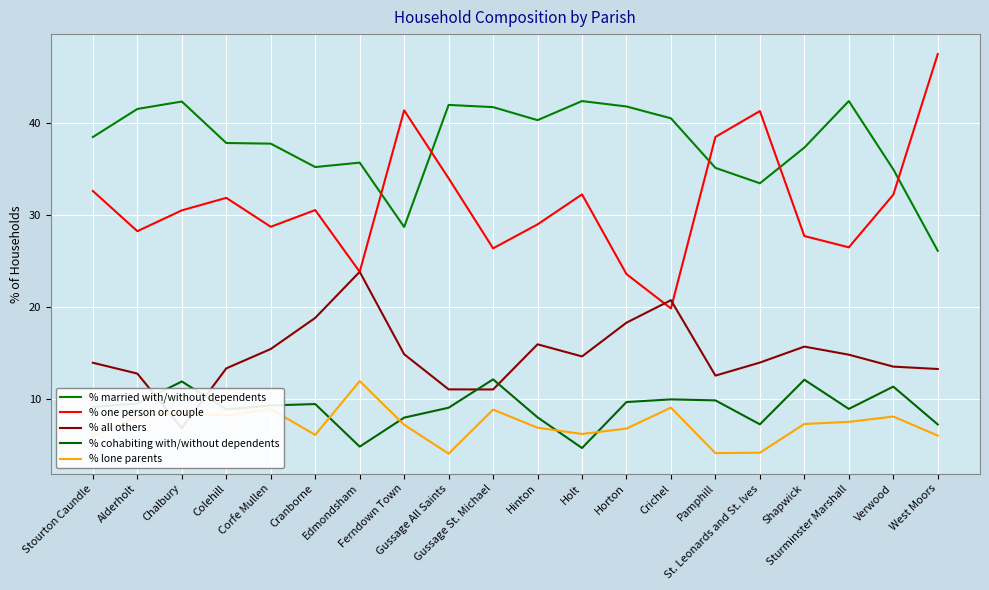

Between which two adjacent categories do % one person or couple and % all others first intersect?

Horton and Crichel